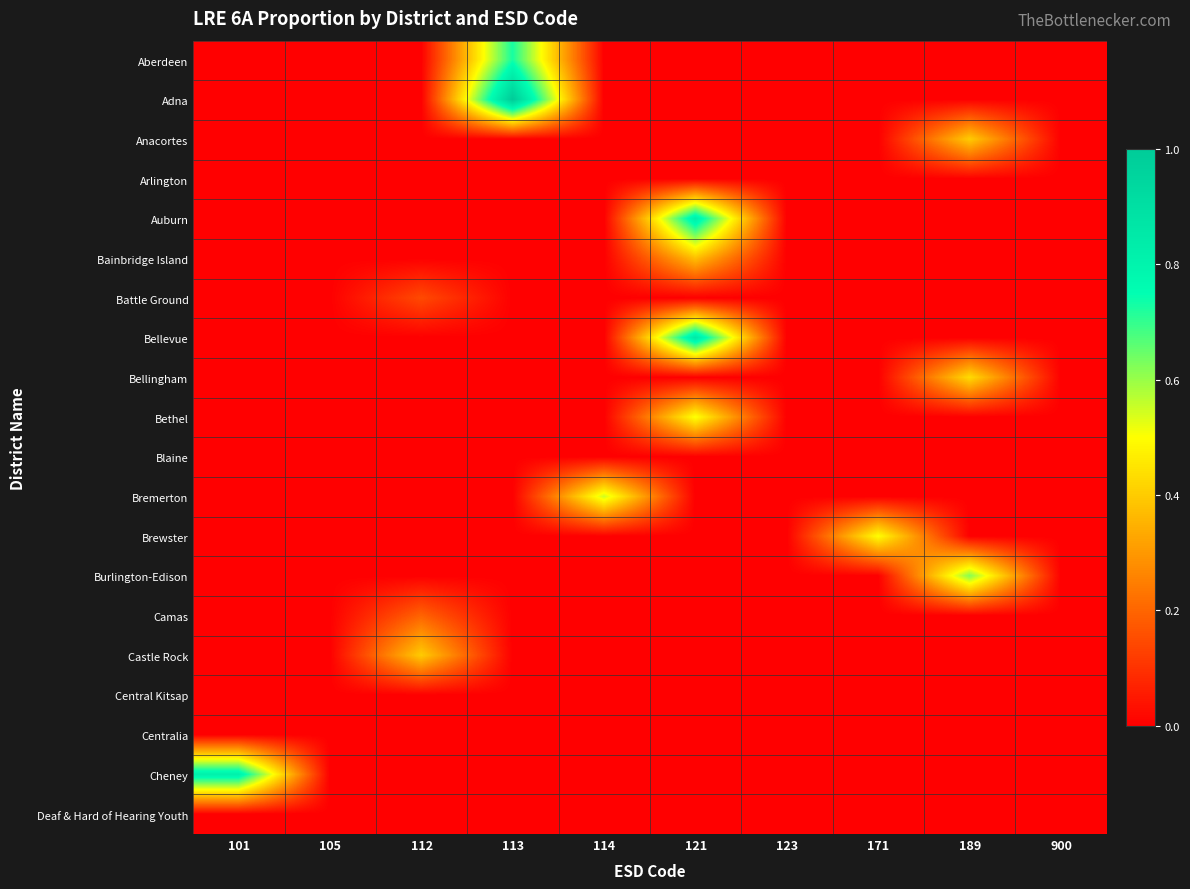

At how many categories does at least one series exceed 0?

7